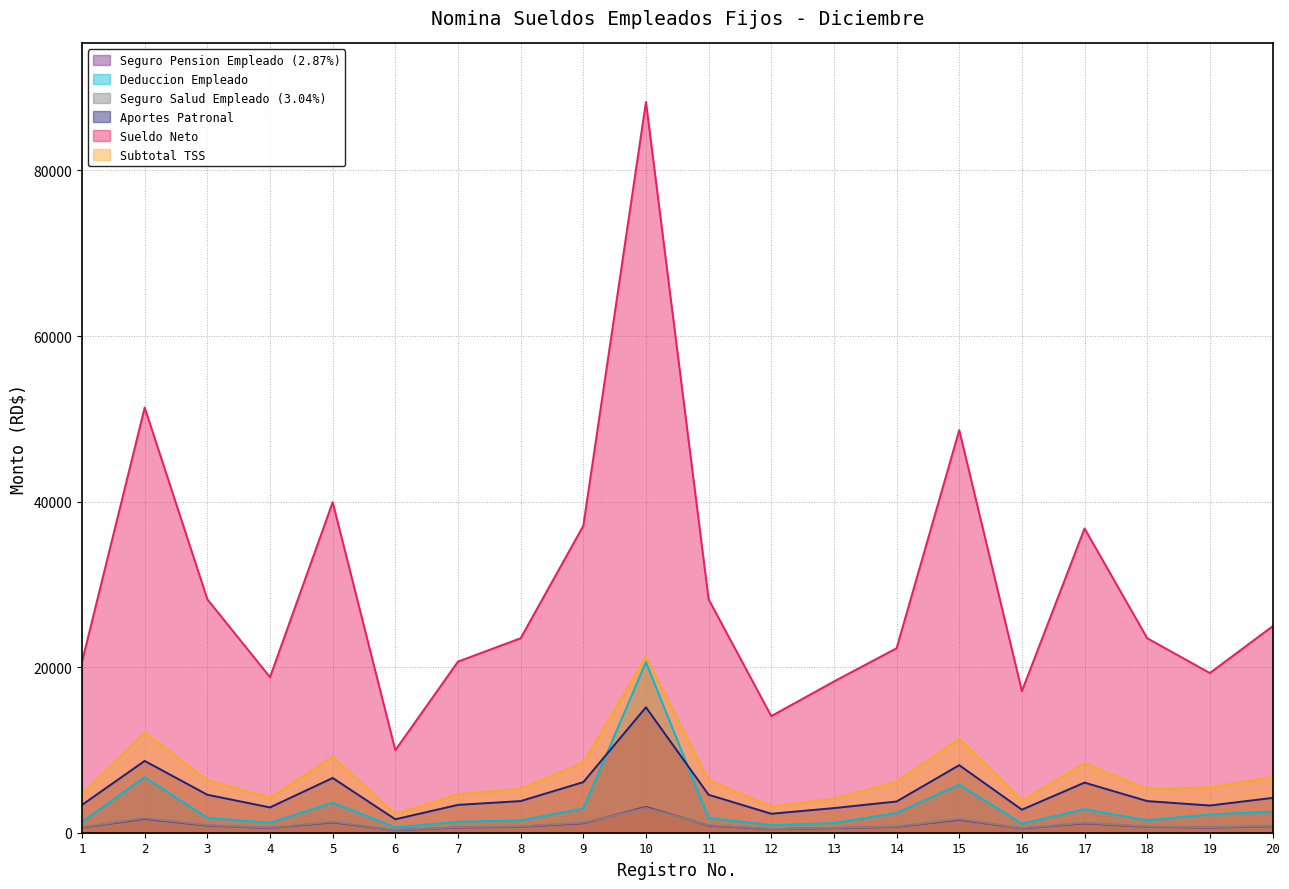

Where is the first local maximum for Deduccion Empleado?

2